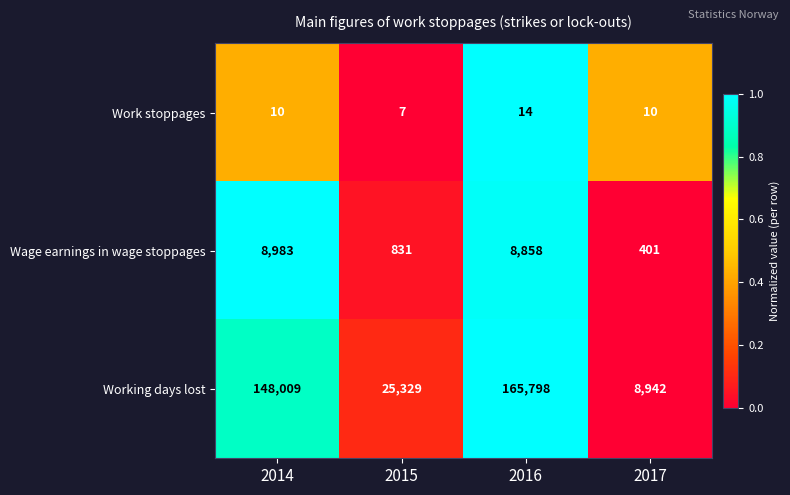

Reading left to right, transcribe all the data shown in this chart.

Work stoppages: 10	7	14	10
Wage earnings in wage stoppages: 8983	831	8858	401
Working days lost: 148009	25329	165798	8942